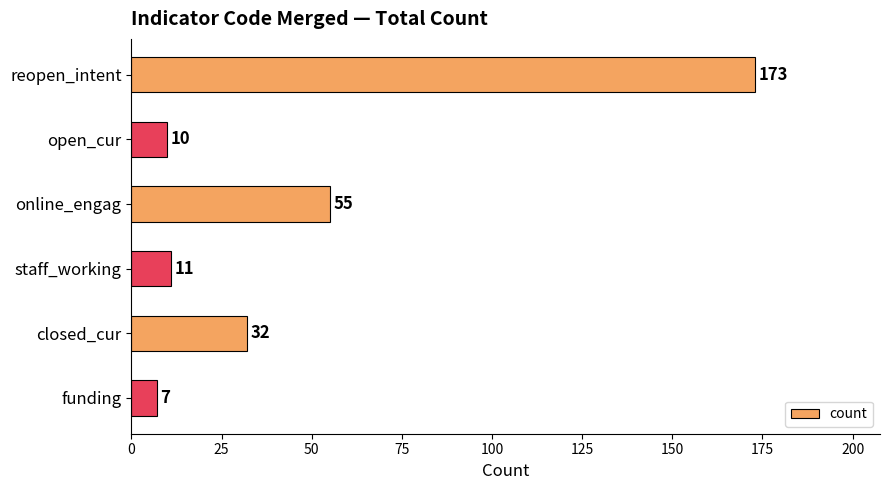

What is the smallest value displayed?

7